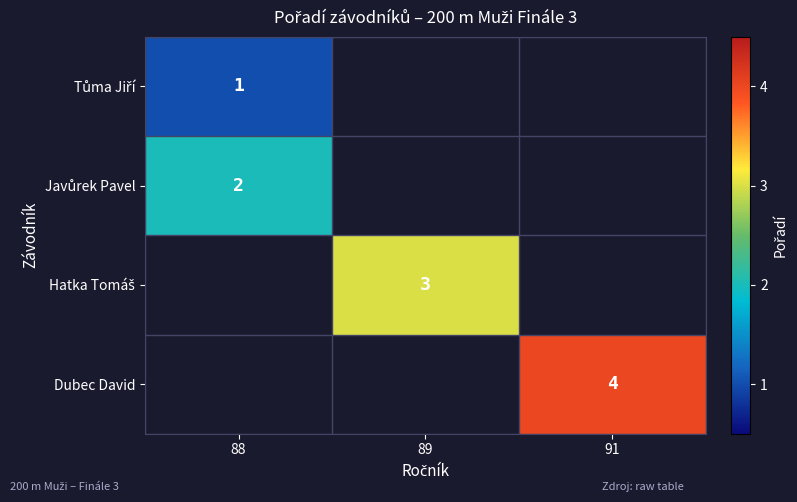

At how many categories does at least one series exceed 3?

1